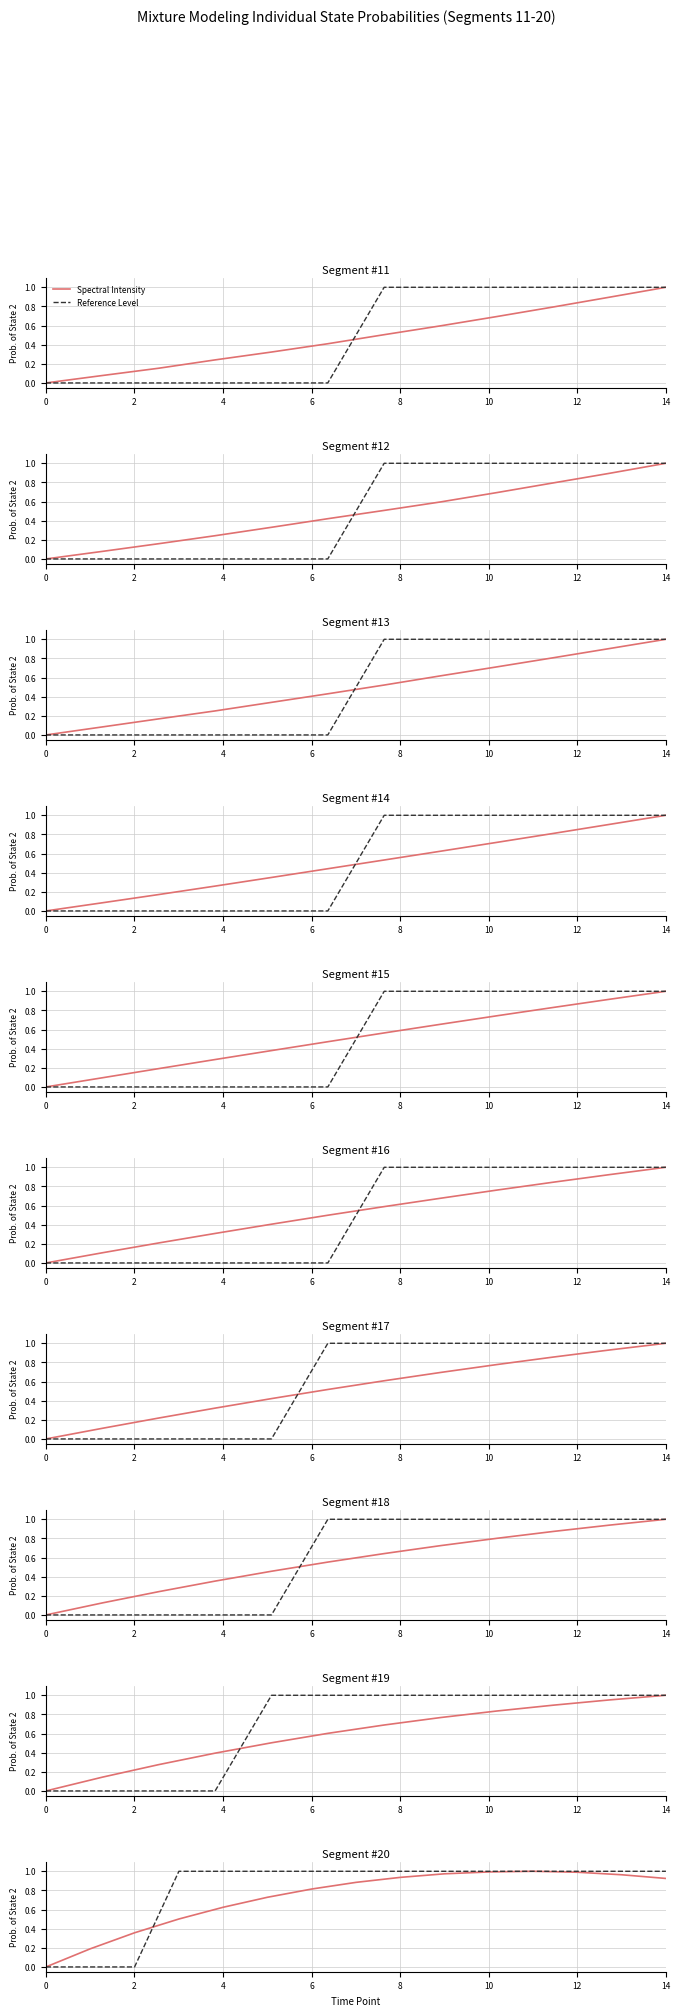

Count the number of categories in the chart.

15